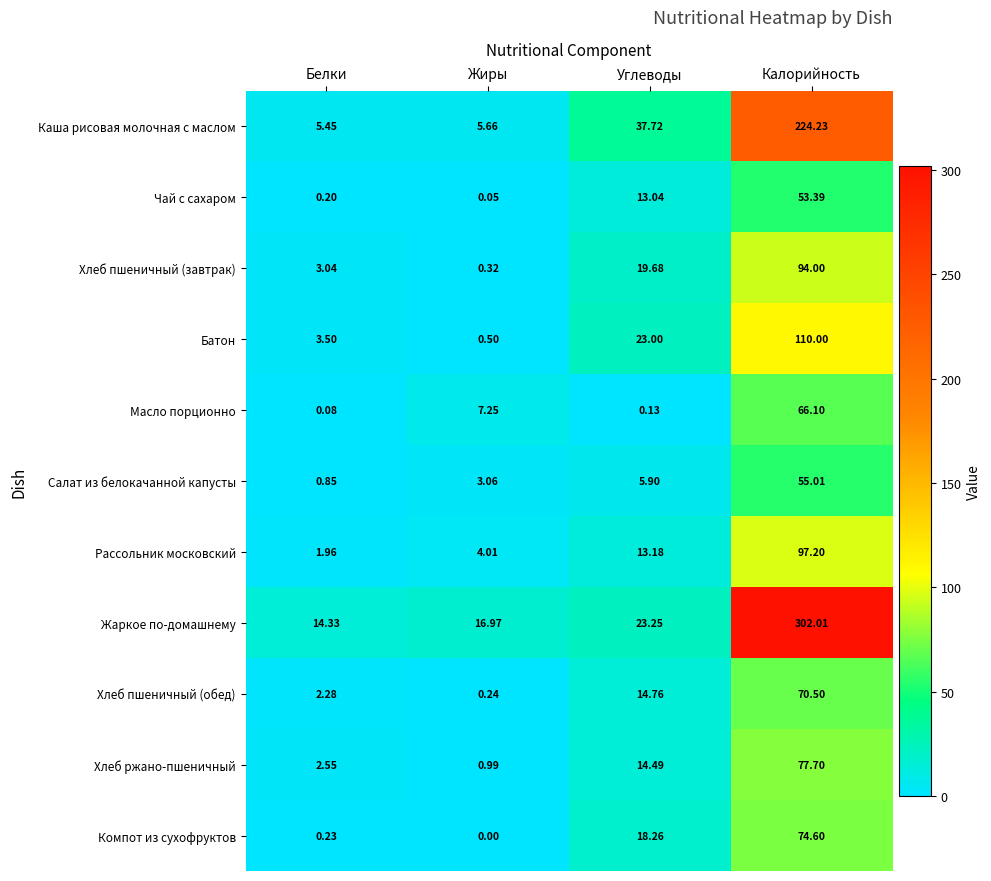

Which category has the lowest value in the Хлеб ржано-пшеничный series?

Жиры